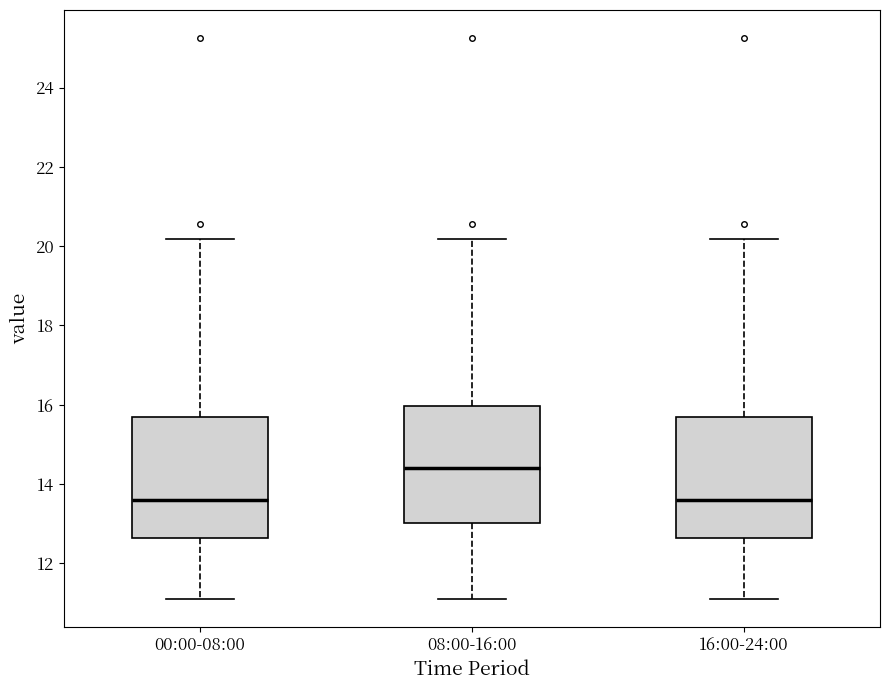

Reading left to right, read every box against the y-axis: the position of its median line, the range the box covers, and the ends of its whiskers. The values are not printed on the chart, so give them approximately, as read against the axis.

00:00-08:00: median 13.6, box 12.6 to 15.6, whiskers 11.2 to 20.2
08:00-16:00: median 14.4, box 13.0 to 16.0, whiskers 11.2 to 20.2
16:00-24:00: median 13.6, box 12.6 to 15.6, whiskers 11.2 to 20.2